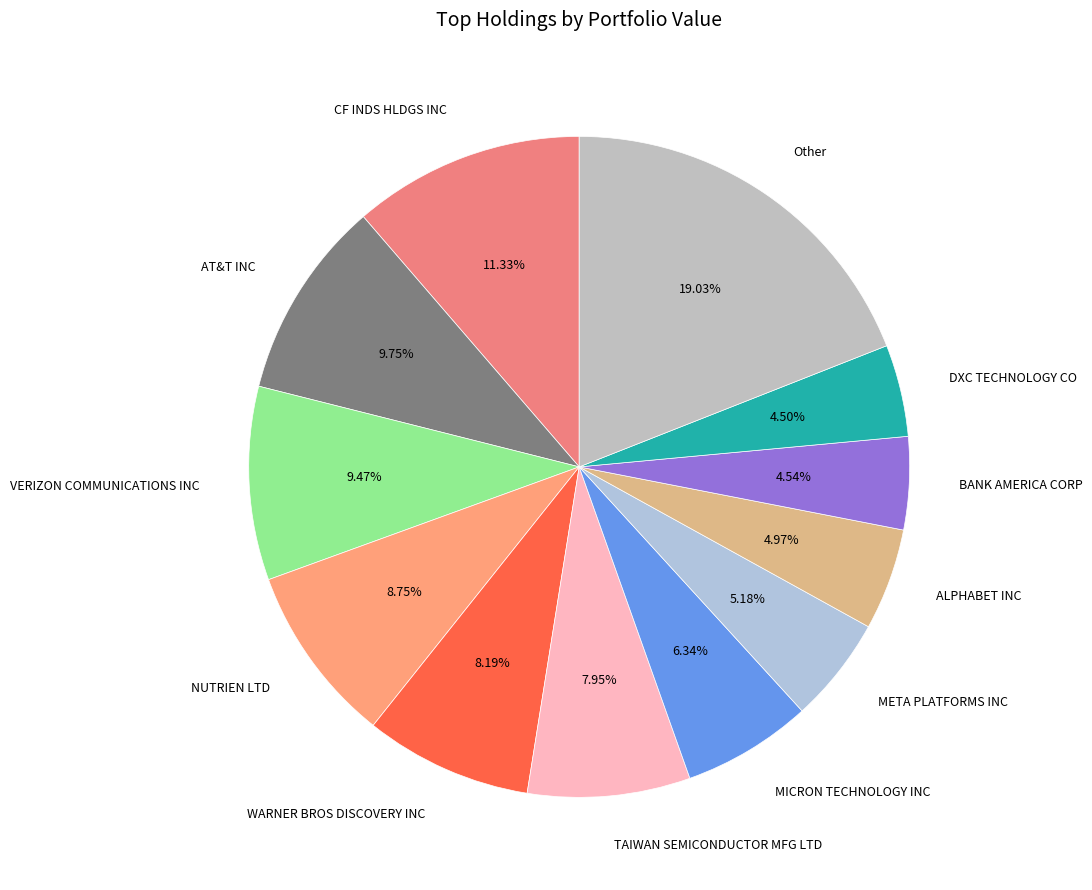

To the nearest percent, what is the difference between the DXC TECHNOLOGY CO and NUTRIEN LTD slice percentages?

4%